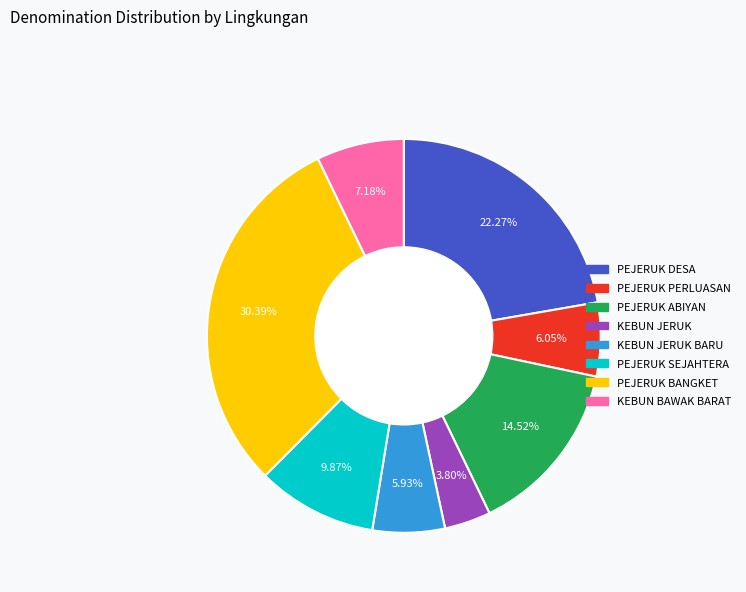

Is there any slice that represents more than half of the pie?

No